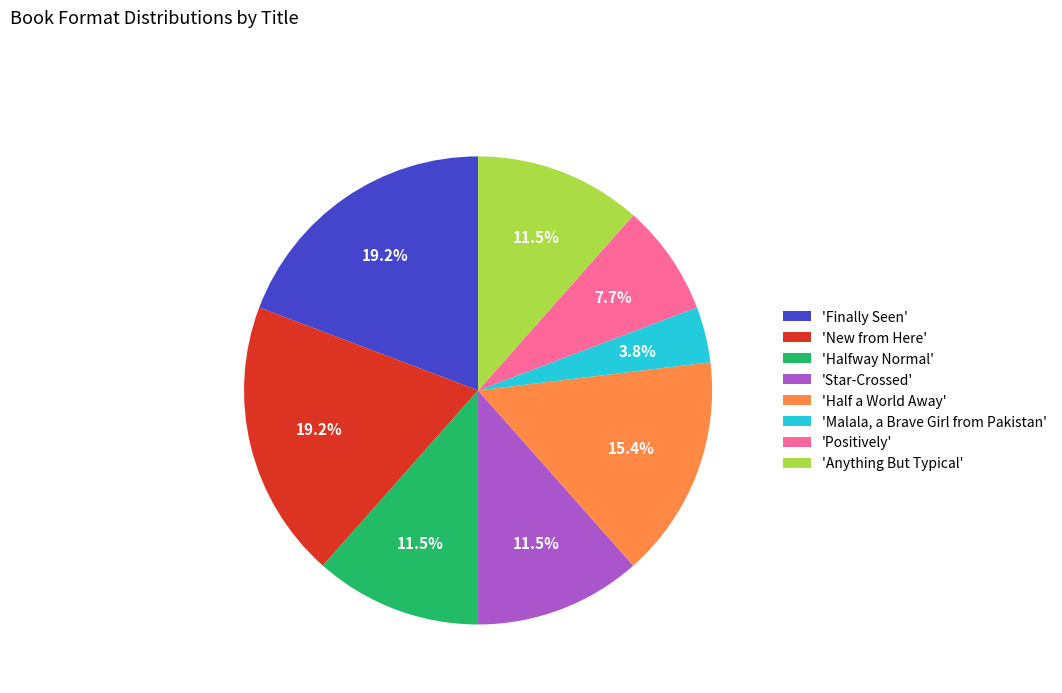

Between 'Malala, a Brave Girl from Pakistan' and 'New from Here', which is larger?

'New from Here'